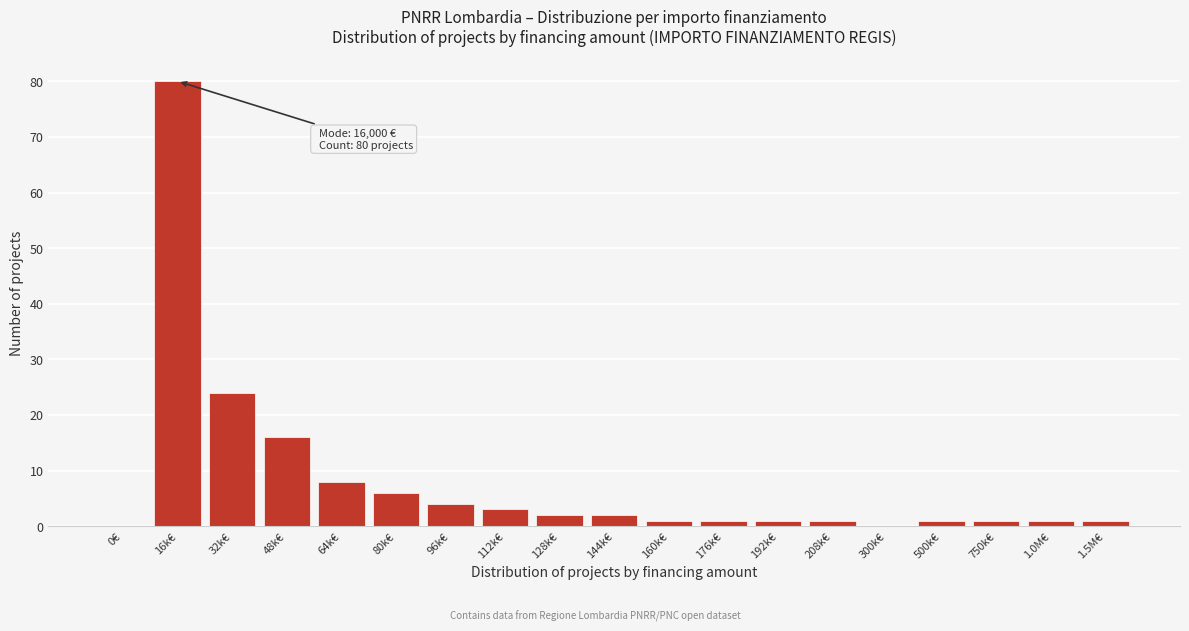

Reading right to left, transcribe all the data shown in this chart.

1.5M€=1	1.0M€=1	750k€=1	500k€=1	300k€=0	208k€=1	192k€=1	176k€=1	160k€=1	144k€=2	128k€=2	112k€=3	96k€=4	80k€=6	64k€=8	48k€=16	32k€=24	16k€=80	0€=0